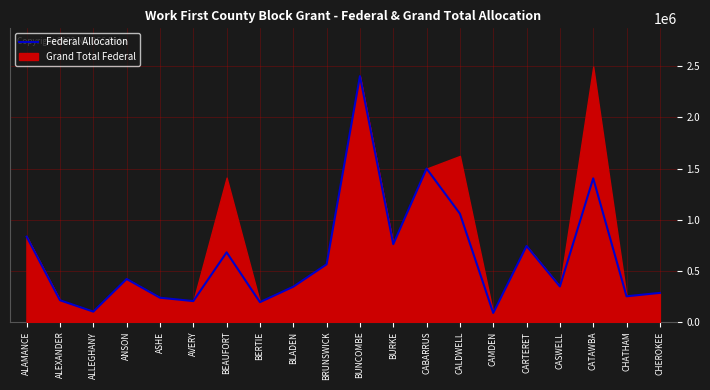

Where is the data nearest to the value 1245354?

CATAWBA